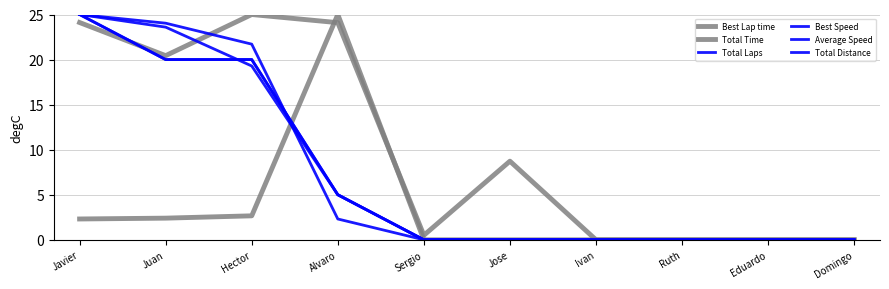

Is this an area chart (filled region under the line)?

No